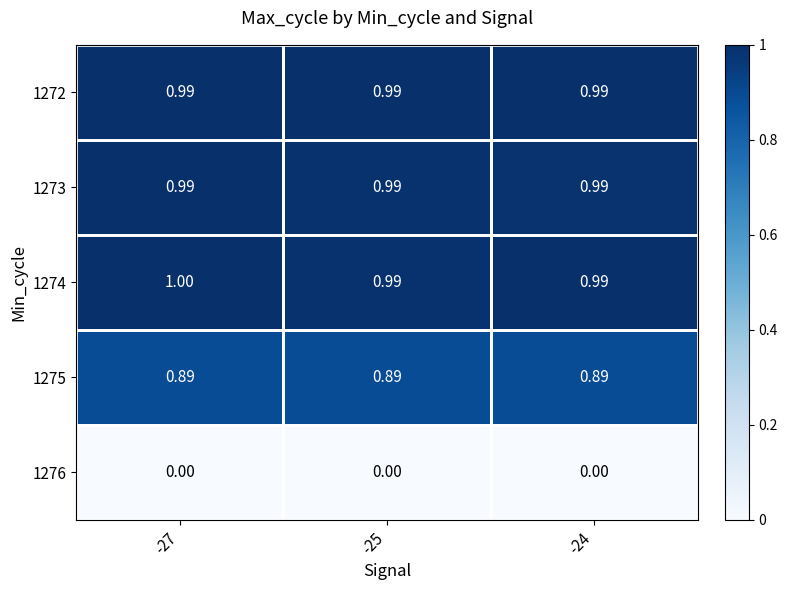

Is the value of 1272 at -27 greater than the value of 1275 at -27?

Yes